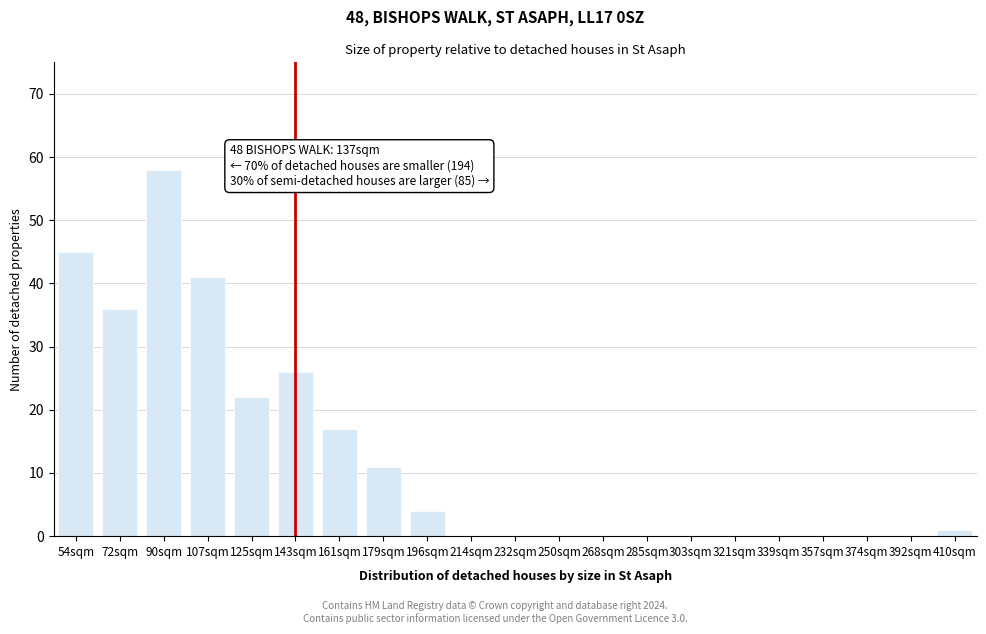

Reading right to left, transcribe all the data shown in this chart.

410sqm=1	392sqm=0	374sqm=0	357sqm=0	339sqm=0	321sqm=0	303sqm=0	285sqm=0	268sqm=0	250sqm=0	232sqm=0	214sqm=0	196sqm=4	179sqm=11	161sqm=17	143sqm=26	125sqm=22	107sqm=41	90sqm=58	72sqm=36	54sqm=45